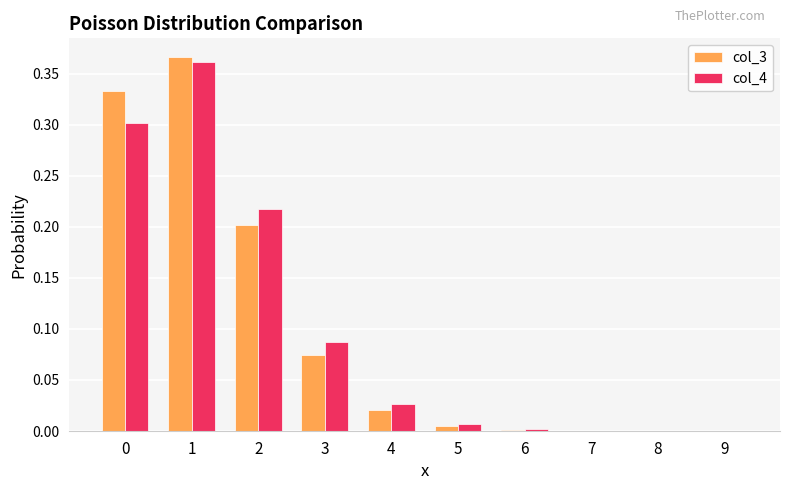

What is the sum of all col_4 values?

1.0